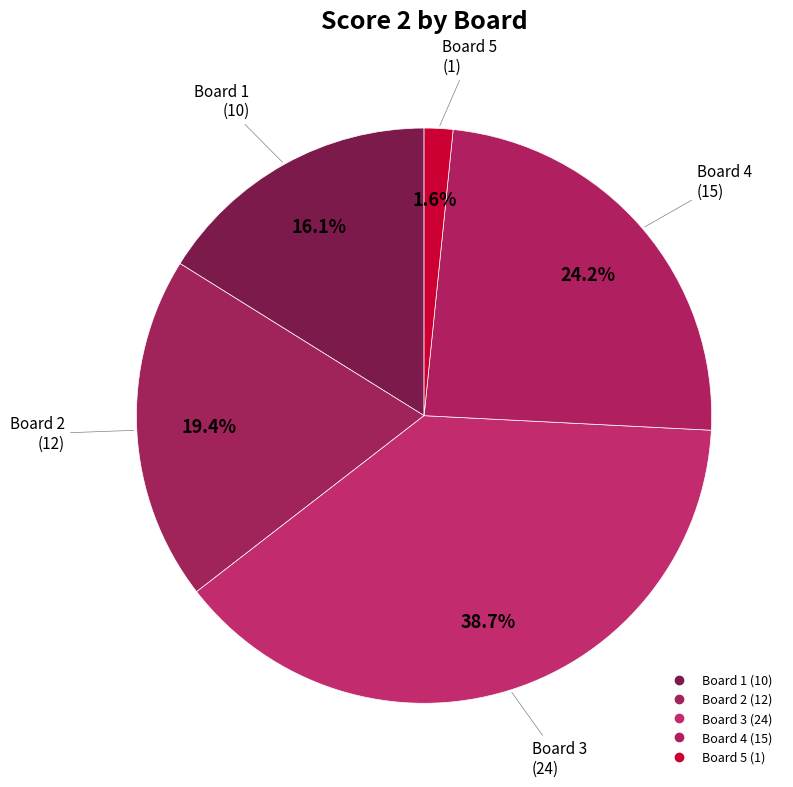

How many slices are in this pie chart?

5